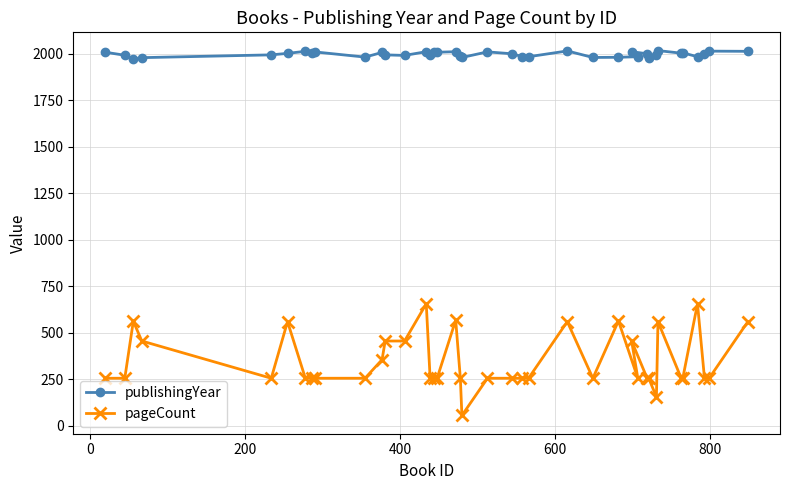

What is the value of the publishingYear point at the 5th from the left?

1993